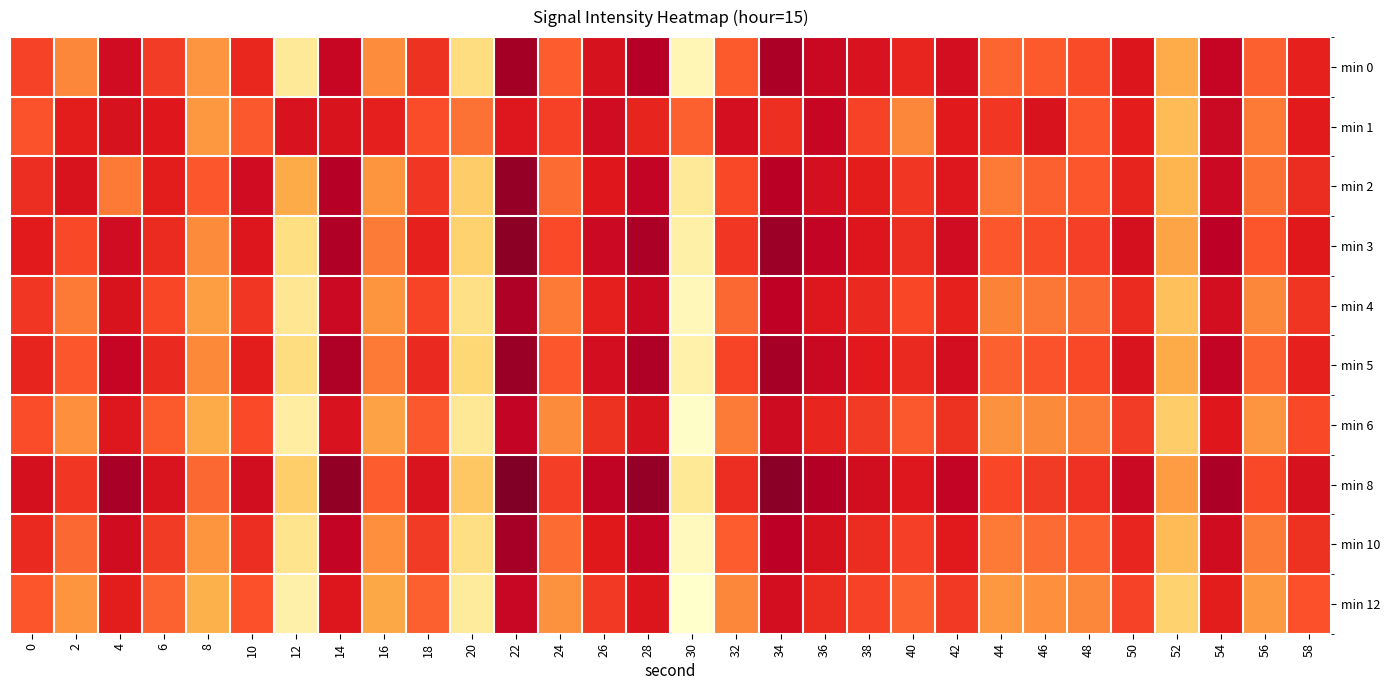

Which has a higher value, 16 or 36?

36